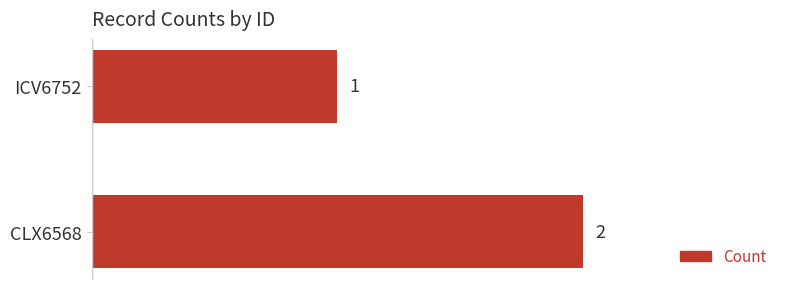

Does the chart contain stacked bars?

No